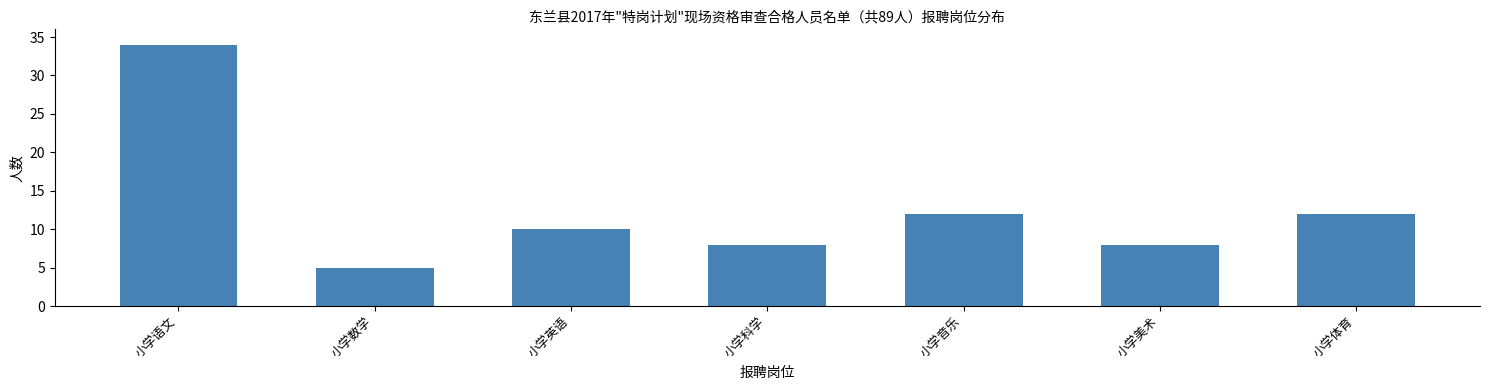

What is the label of the 6th bar from the left?

小学美术